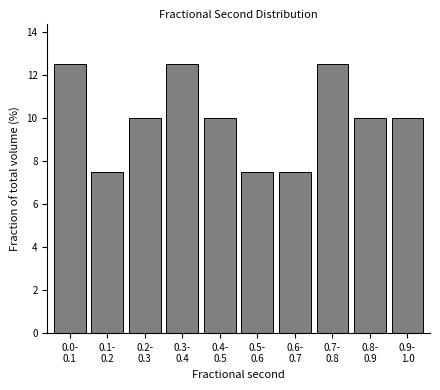

Reading left to right, extract all data points from this chart.

12.5	7.5	10.0	12.5	10.0	7.5	7.5	12.5	10.0	10.0